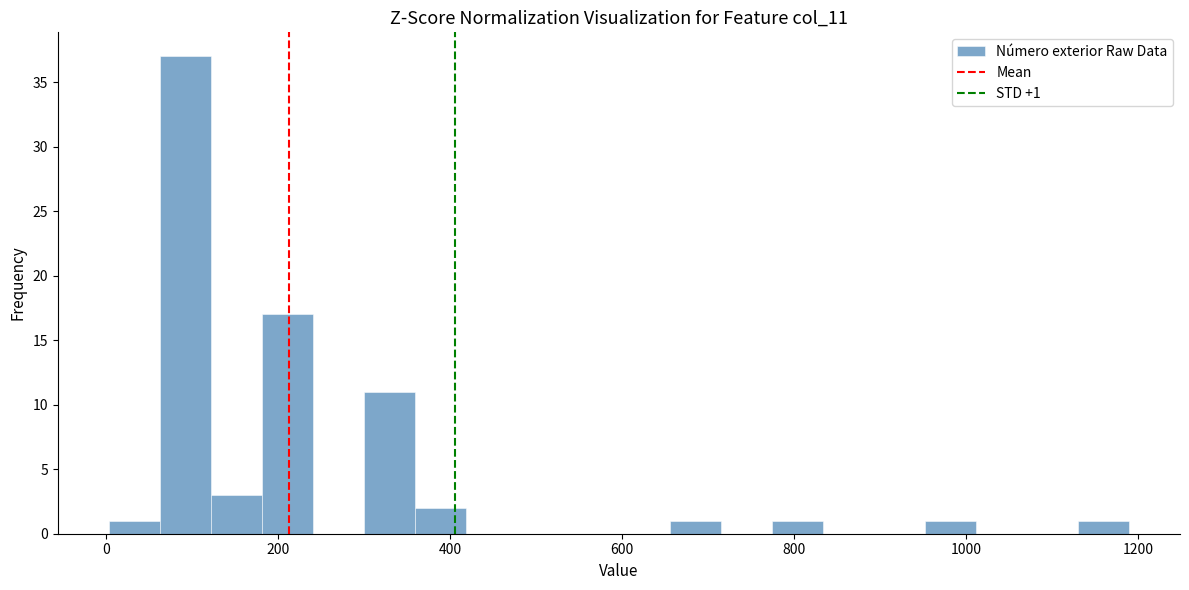

Read against the x-axis, roughly where is the centre of the tallest bar?

100